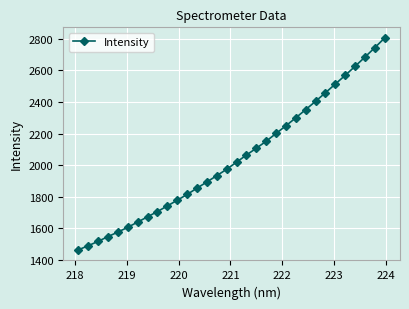

What is the greatest value displayed?

2806.2